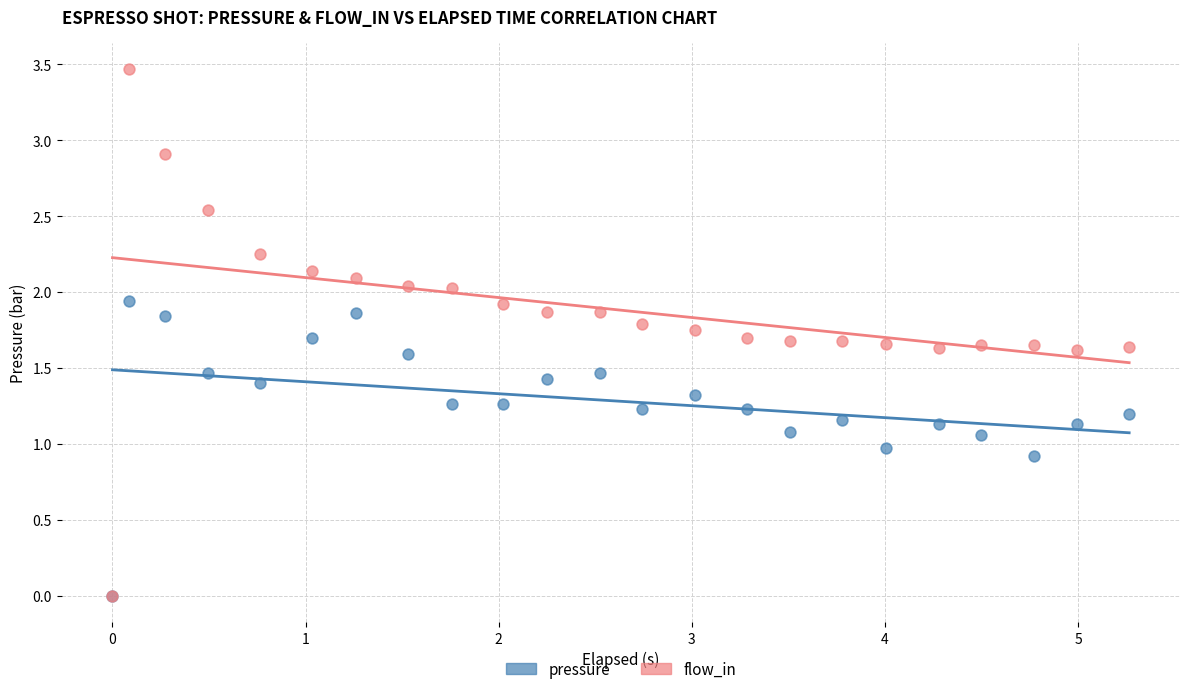

Which series reaches the maximum Y coordinate?

flow_in